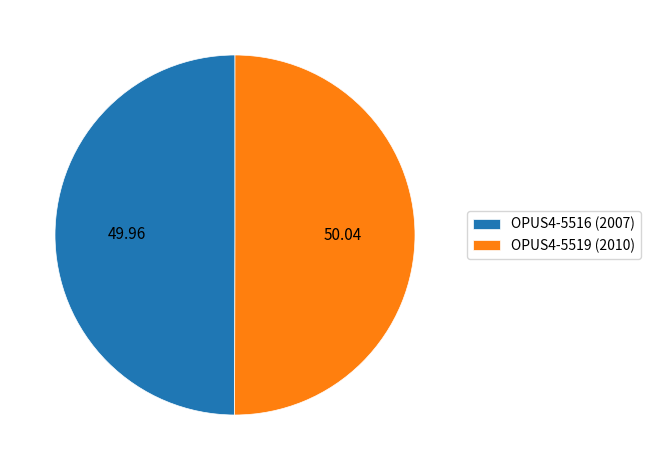

What is the ratio of the value at OPUS4-5519 (2010) to the value at OPUS4-5516 (2007)?

1.0